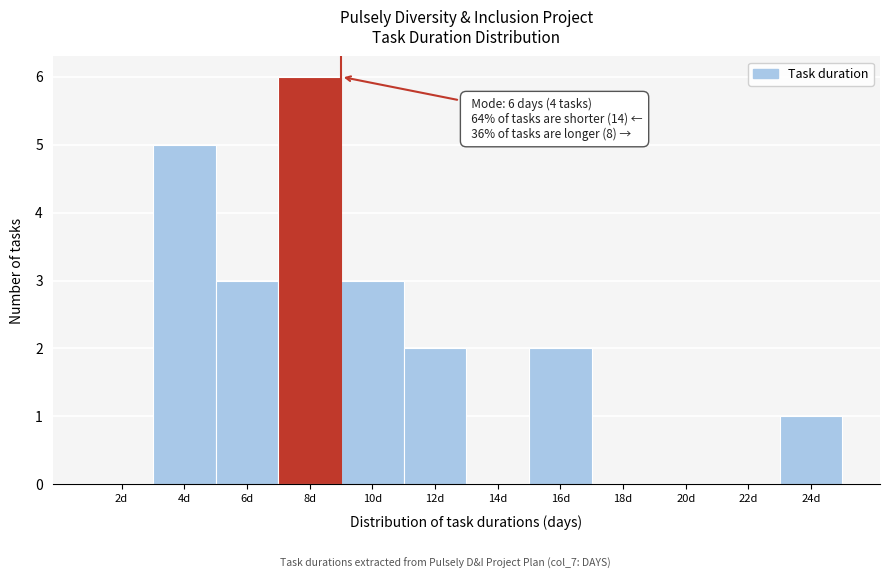

Reading left to right, what are all the values shown in this chart?

2d=0	4d=5	6d=3	8d=6	10d=3	12d=2	14d=0	16d=2	18d=0	20d=0	22d=0	24d=1